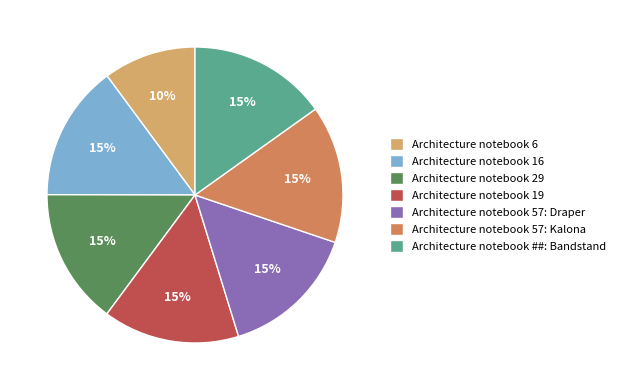

To the nearest percent, what is the difference between the largest and smallest slice percentages?

5%